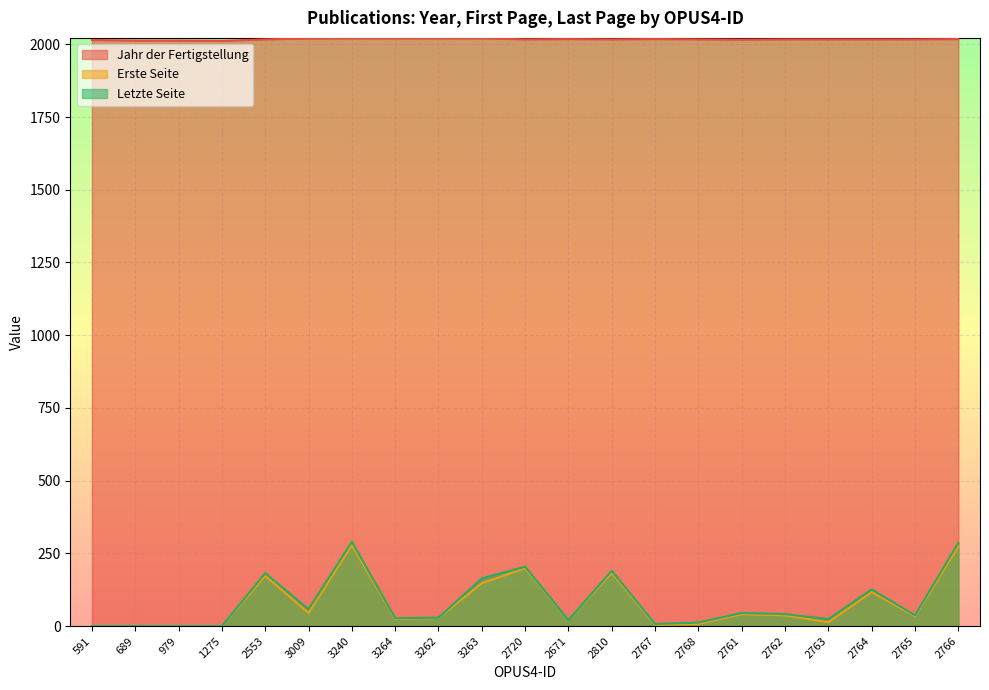

The Erste Seite series shows 44 at 2553. True or false?

False